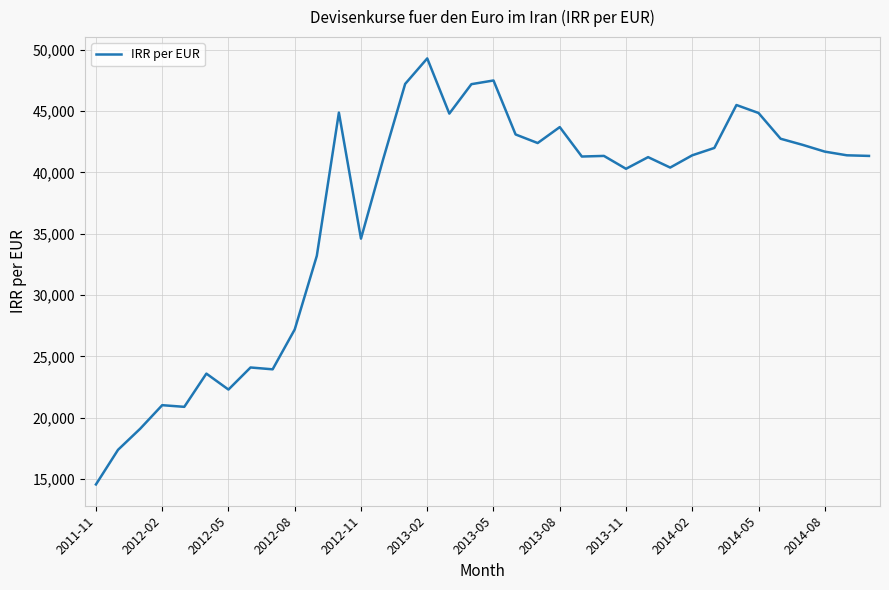

How many lines are shown in the chart?

1